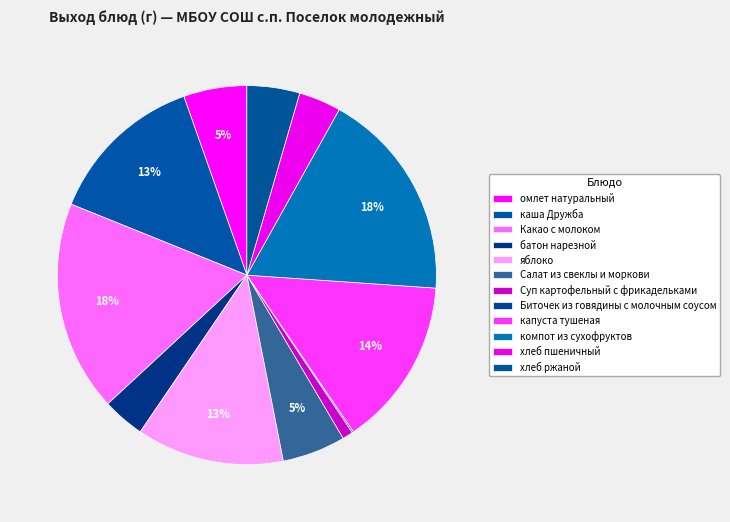

What is the change in value from Салат из свеклы и моркови to хлеб пшеничный?

-20.0